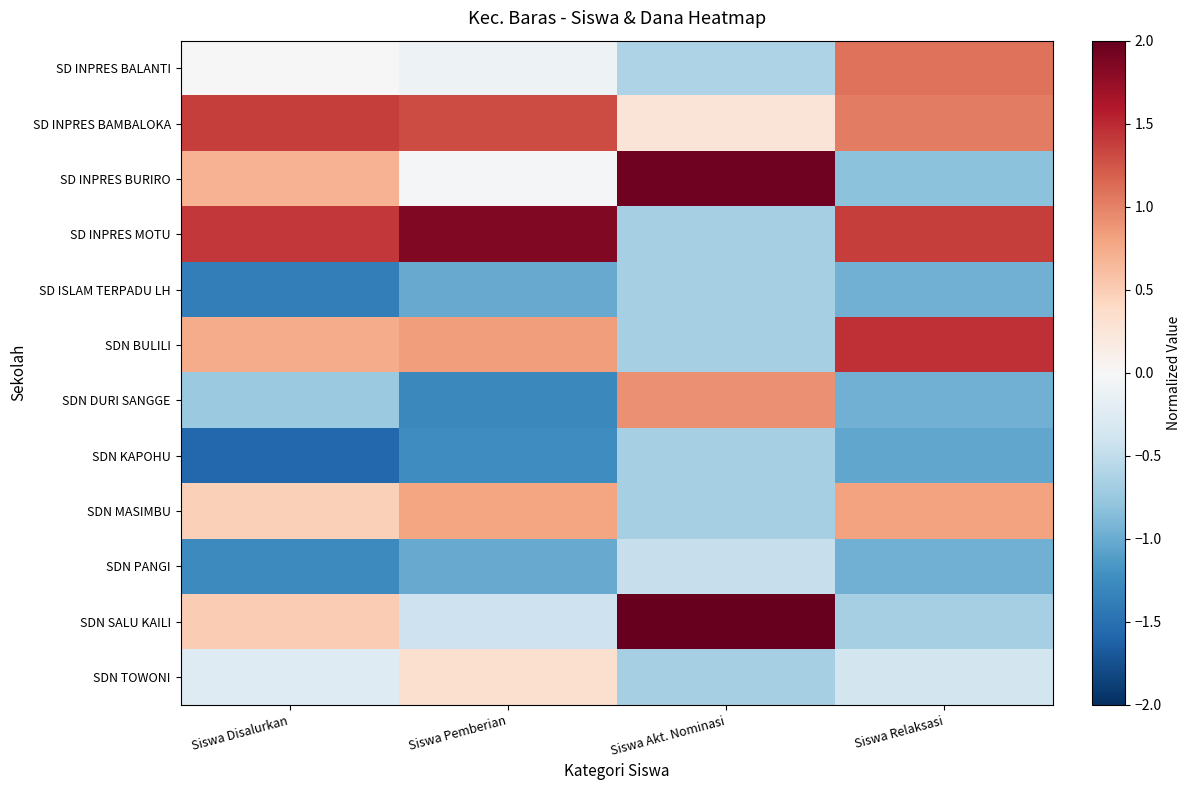

Reading left to right, transcribe all the data shown in this chart.

SD INPRES BALANTI: Siswa Disalurkan=0.0	Siswa Pemberian=-0.1	Siswa Akt. Nominasi=-0.6	Siswa Relaksasi=1.1
SD INPRES BAMBALOKA: Siswa Disalurkan=1.4	Siswa Pemberian=1.3	Siswa Akt. Nominasi=0.3	Siswa Relaksasi=1.0
SD INPRES BURIRO: Siswa Disalurkan=0.7	Siswa Pemberian=-0.0	Siswa Akt. Nominasi=1.9	Siswa Relaksasi=-0.8
SD INPRES MOTU: Siswa Disalurkan=1.4	Siswa Pemberian=1.9	Siswa Akt. Nominasi=-0.7	Siswa Relaksasi=1.4
SD ISLAM TERPADU LH: Siswa Disalurkan=-1.4	Siswa Pemberian=-1.0	Siswa Akt. Nominasi=-0.7	Siswa Relaksasi=-1.0
SDN BULILI: Siswa Disalurkan=0.7	Siswa Pemberian=0.8	Siswa Akt. Nominasi=-0.7	Siswa Relaksasi=1.5
SDN DURI SANGGE: Siswa Disalurkan=-0.7	Siswa Pemberian=-1.3	Siswa Akt. Nominasi=0.9	Siswa Relaksasi=-1.0
SDN KAPOHU: Siswa Disalurkan=-1.6	Siswa Pemberian=-1.2	Siswa Akt. Nominasi=-0.7	Siswa Relaksasi=-1.0
SDN MASIMBU: Siswa Disalurkan=0.5	Siswa Pemberian=0.8	Siswa Akt. Nominasi=-0.7	Siswa Relaksasi=0.8
SDN PANGI: Siswa Disalurkan=-1.3	Siswa Pemberian=-1.0	Siswa Akt. Nominasi=-0.5	Siswa Relaksasi=-1.0
SDN SALU KAILI: Siswa Disalurkan=0.5	Siswa Pemberian=-0.4	Siswa Akt. Nominasi=2.0	Siswa Relaksasi=-0.7
SDN TOWONI: Siswa Disalurkan=-0.3	Siswa Pemberian=0.3	Siswa Akt. Nominasi=-0.7	Siswa Relaksasi=-0.4